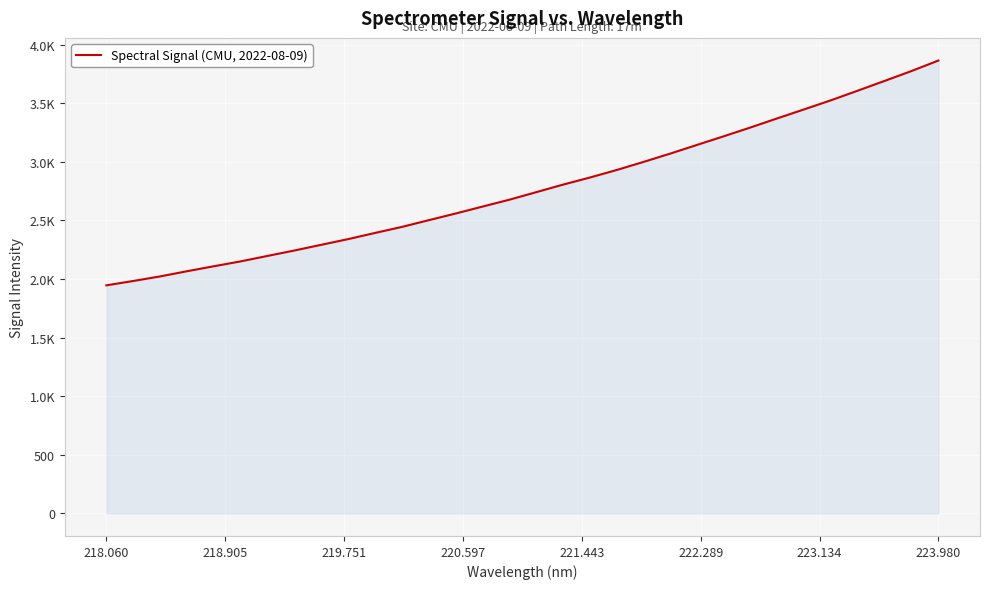

Does the chart display data point markers on the line(s)?

No